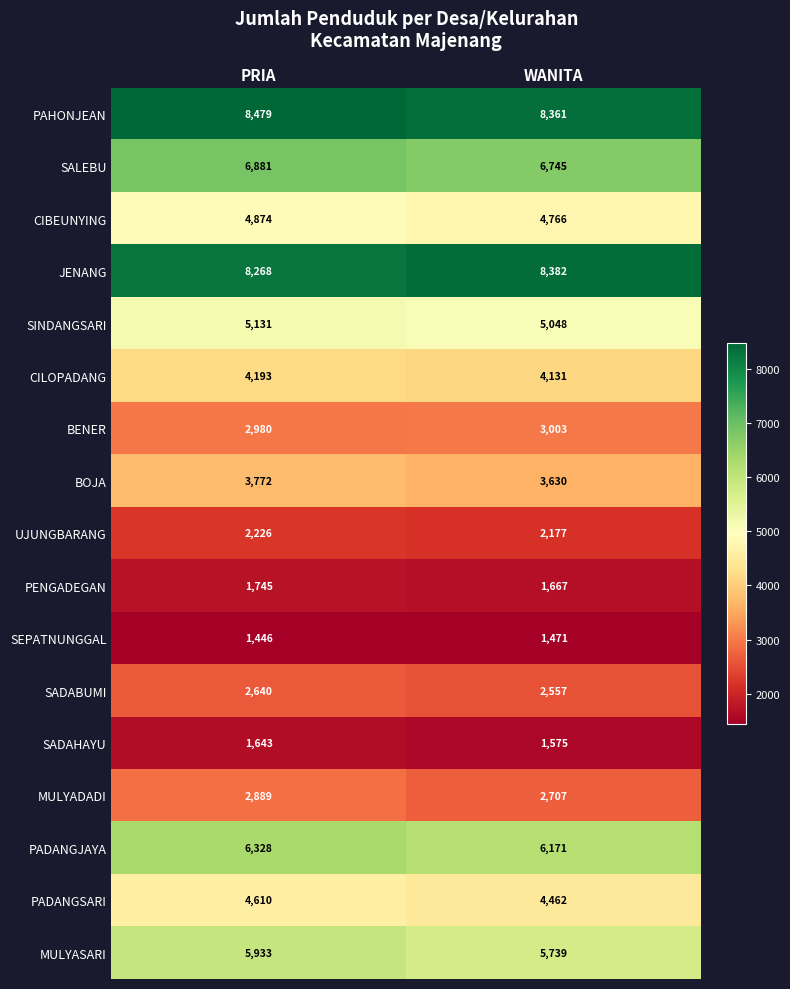

How many series are shown in this chart?

17